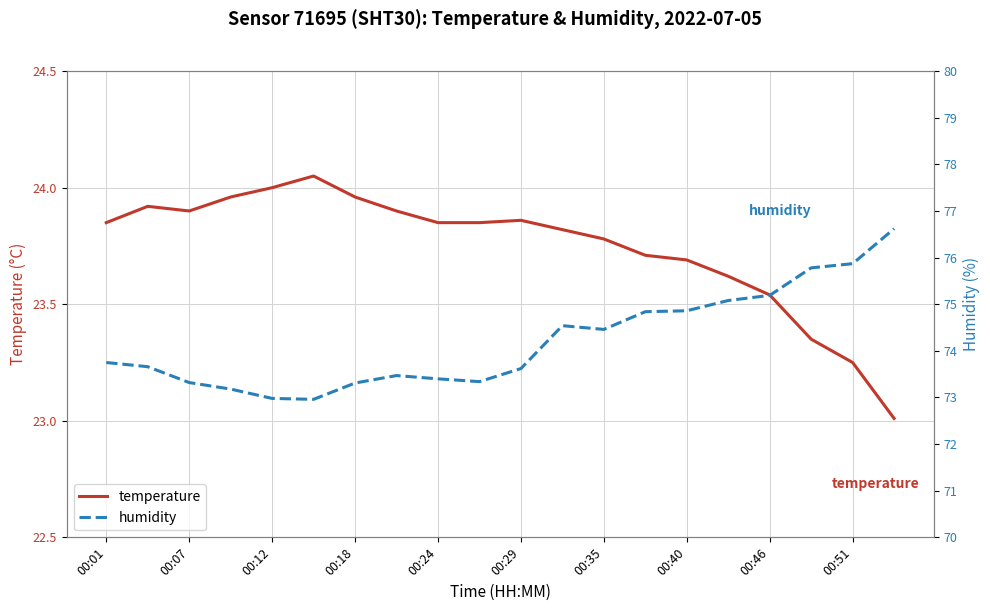

What is the average value of the temperature series?

23.7